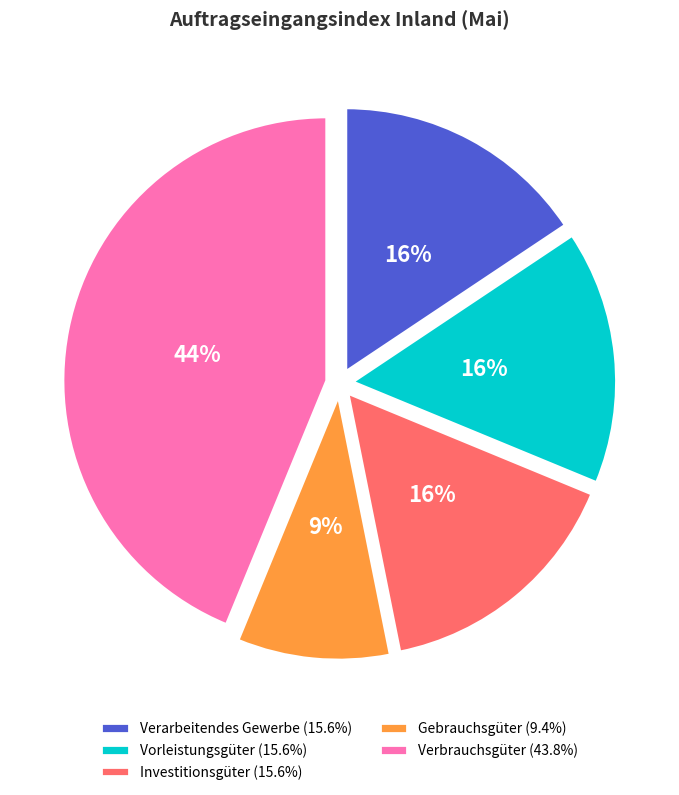

What is the ratio of the value at Vorleistungsgüter (15.6%) to the value at Verarbeitendes Gewerbe (15.6%)?

1.0